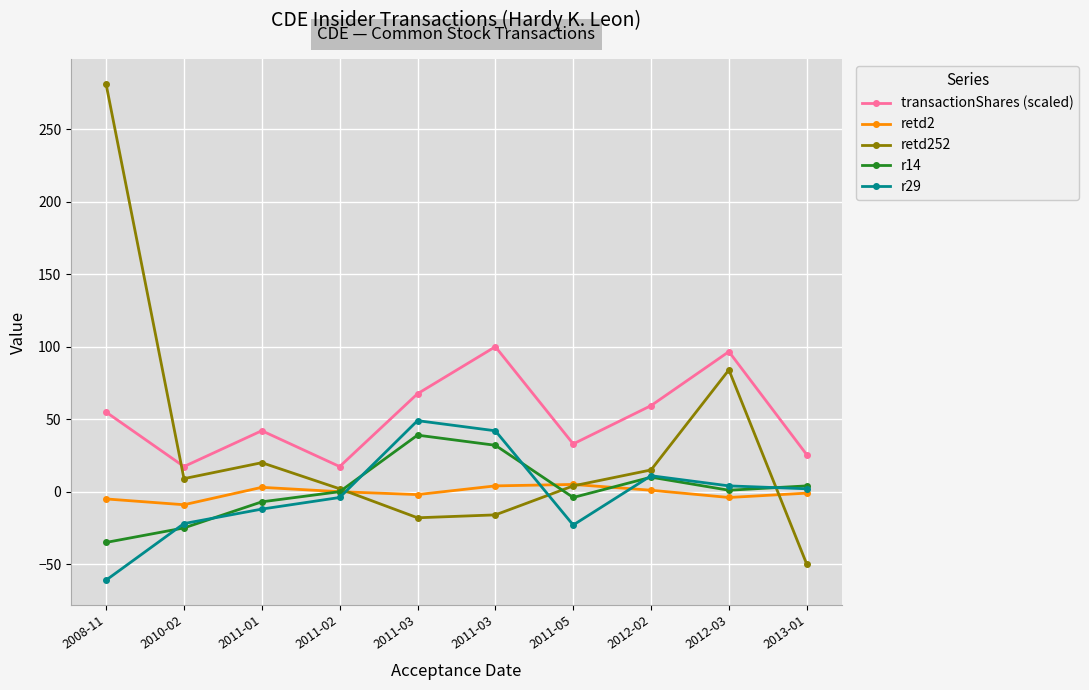

How many values in the transactionShares (scaled) series are below 54?

5